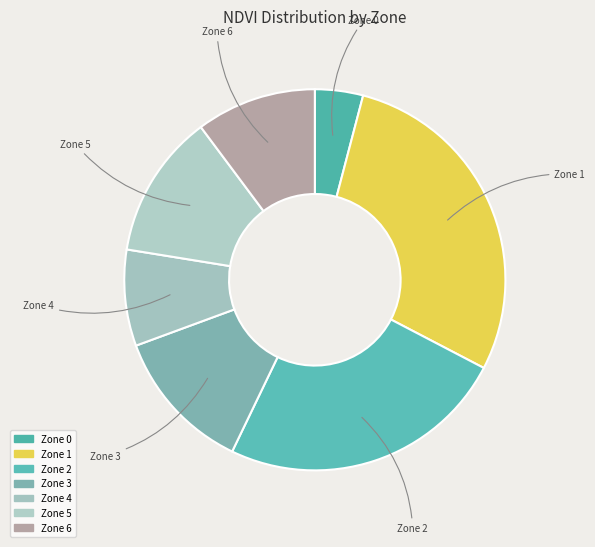

What is the ratio of the value at Zone 5 to the value at Zone 0?

3.0